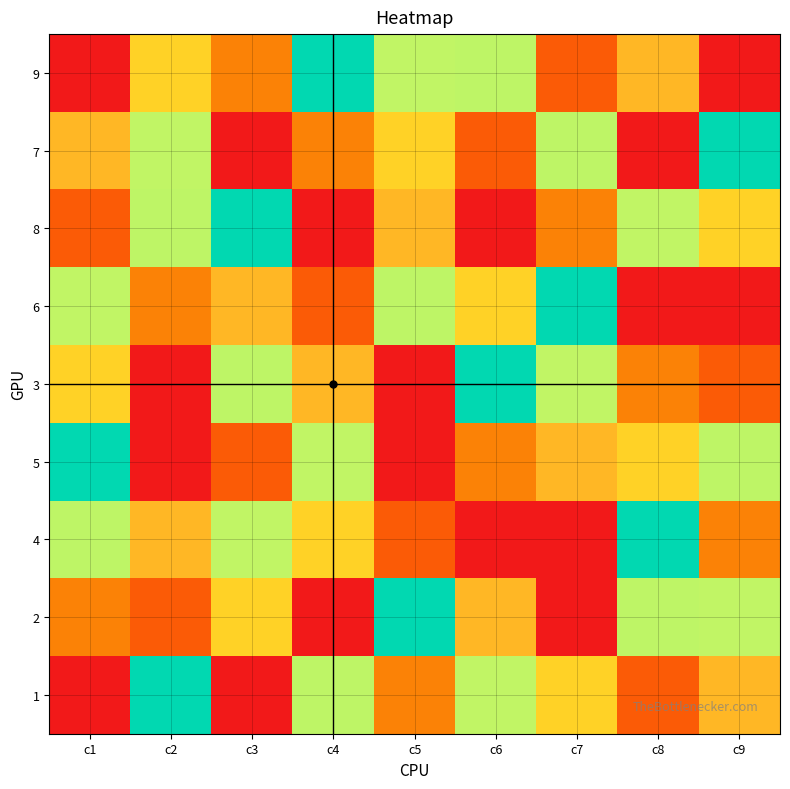

How many series are shown in this chart?

9